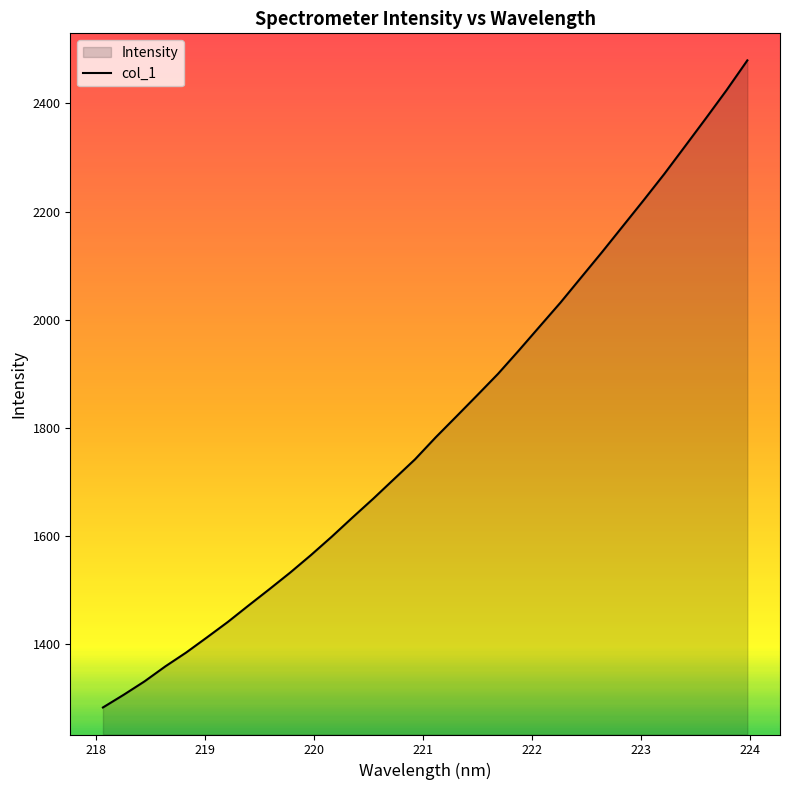

What is the difference between the second highest and second lowest values?

1118.1